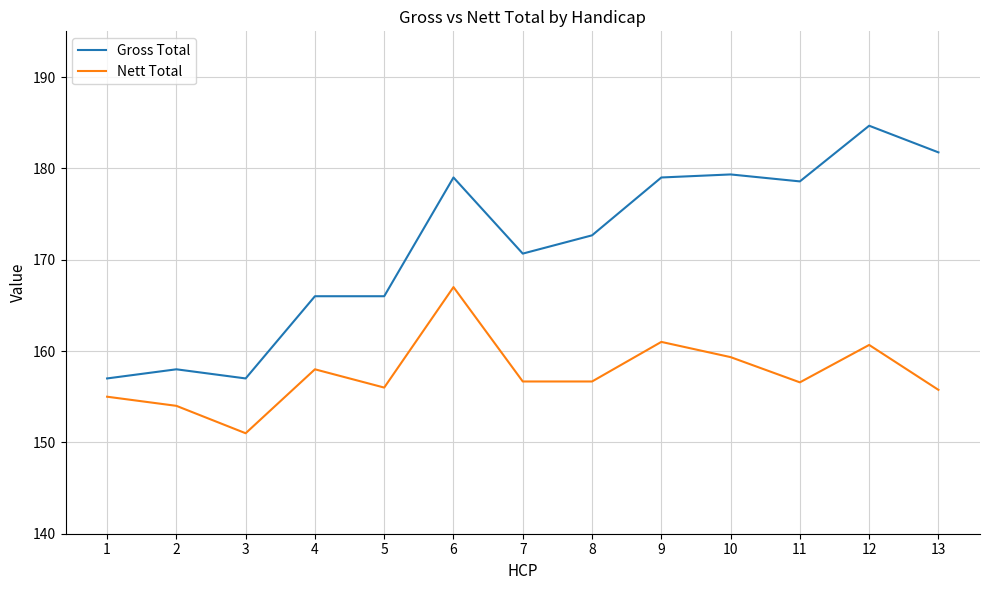

What is the difference between the highest and lowest values at 2?

4.0